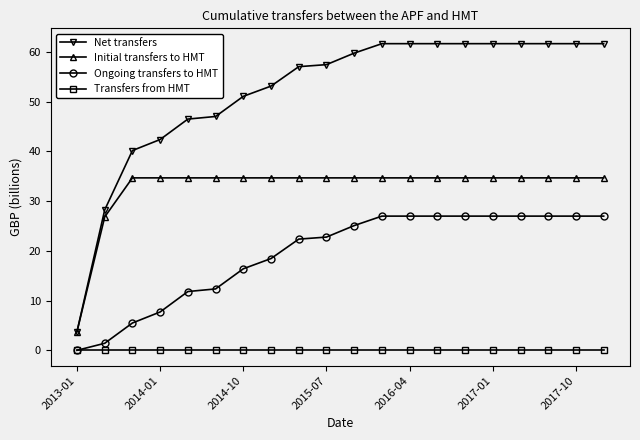

Which series has the largest total across all categories?

Net transfers